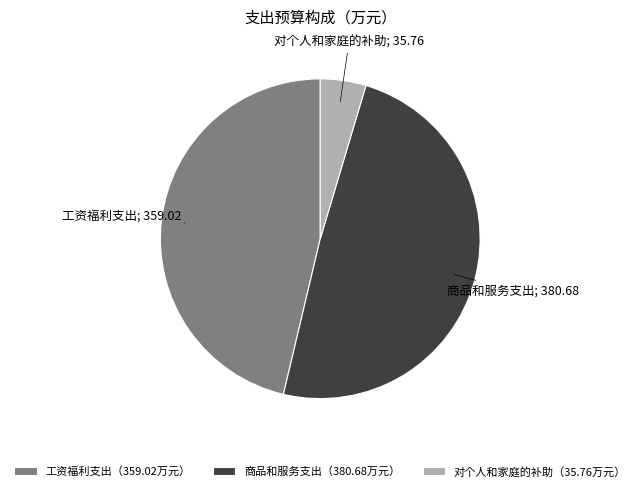

What is the smallest slice in the pie chart?

对个人和家庭的补助（35.76万元）